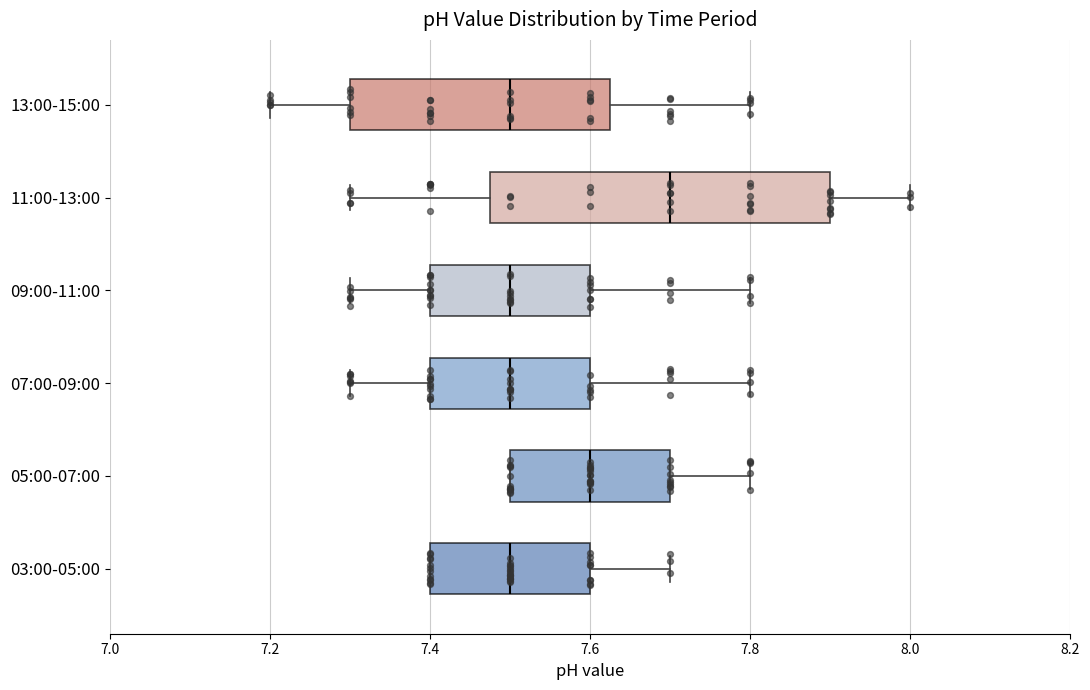

Reading bottom to top, transcribe this box plot: for each box, give where its median line is, the range the box spans, and where its two whiskers end, as read against the x-axis. The values are not printed on the chart, so give them approximately, as read against the axis.

03:00-05:00: median 7.50, box 7.40 to 7.60, whiskers 7.40 to 7.70
05:00-07:00: median 7.60, box 7.50 to 7.70, whiskers 7.50 to 7.80
07:00-09:00: median 7.50, box 7.40 to 7.60, whiskers 7.30 to 7.80
09:00-11:00: median 7.50, box 7.40 to 7.60, whiskers 7.30 to 7.80
11:00-13:00: median 7.70, box 7.48 to 7.90, whiskers 7.30 to 8.00
13:00-15:00: median 7.50, box 7.30 to 7.62, whiskers 7.20 to 7.80